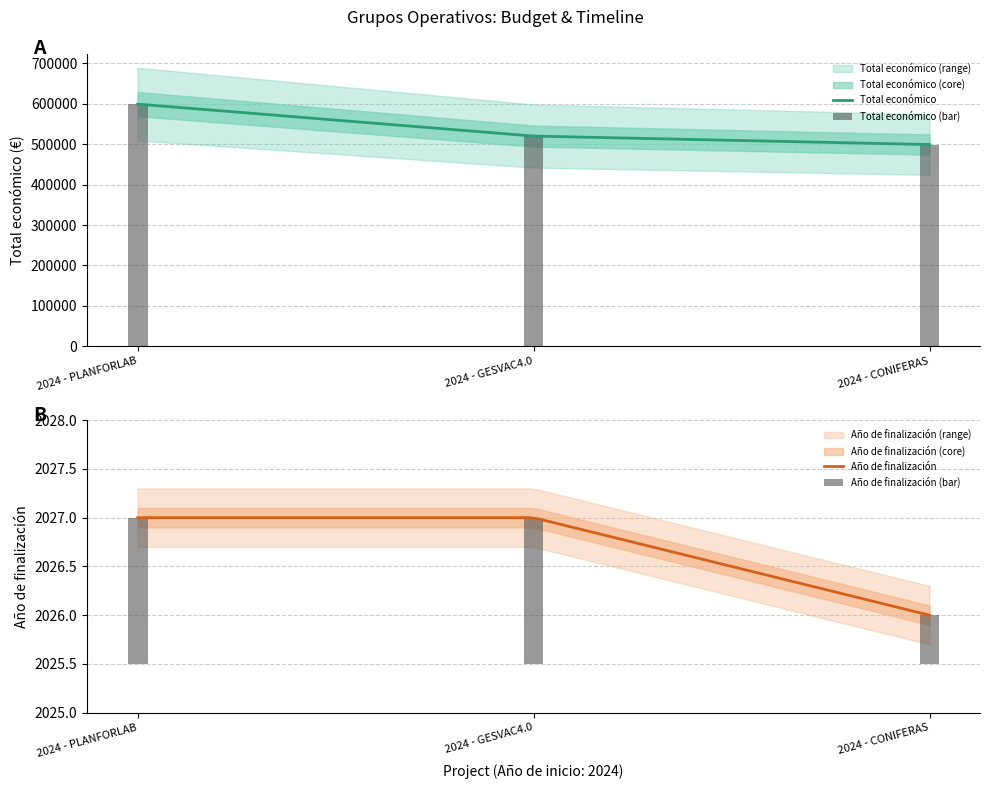

Is it true that Año de finalización equals 0.3 at 2024 - CONIFERAS?

False